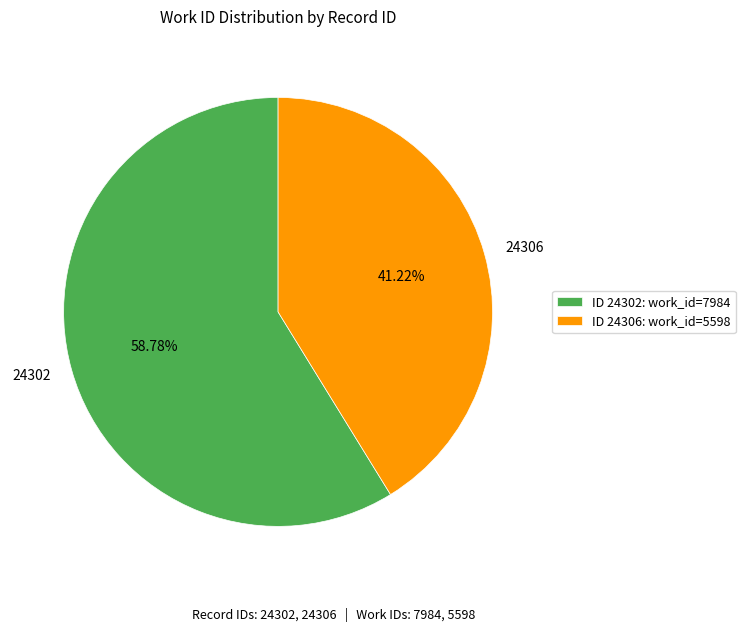

To the nearest percent, what is the average slice percentage?

50%